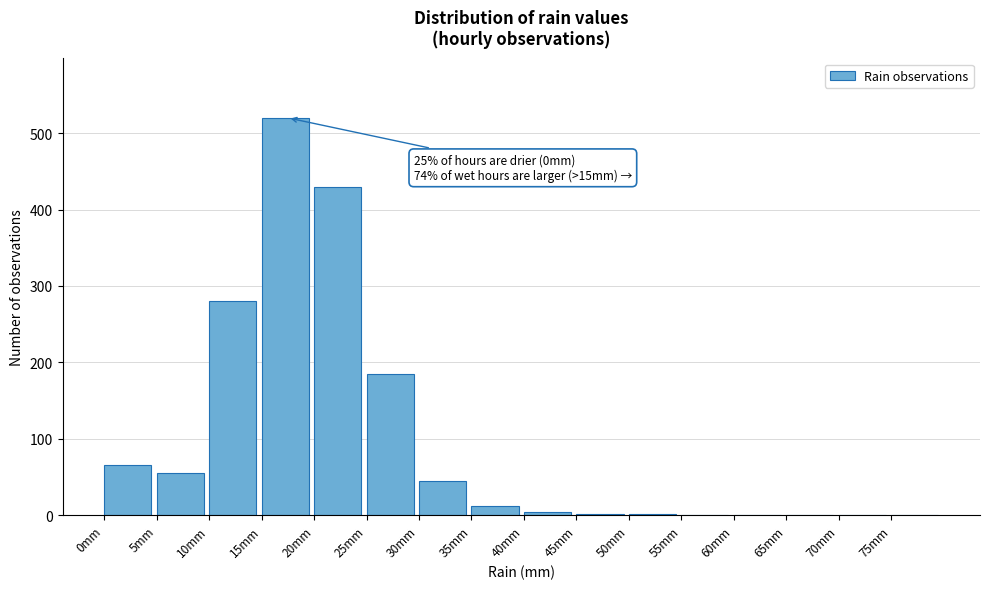

What is the change in value from 30mm to 60mm?

-45